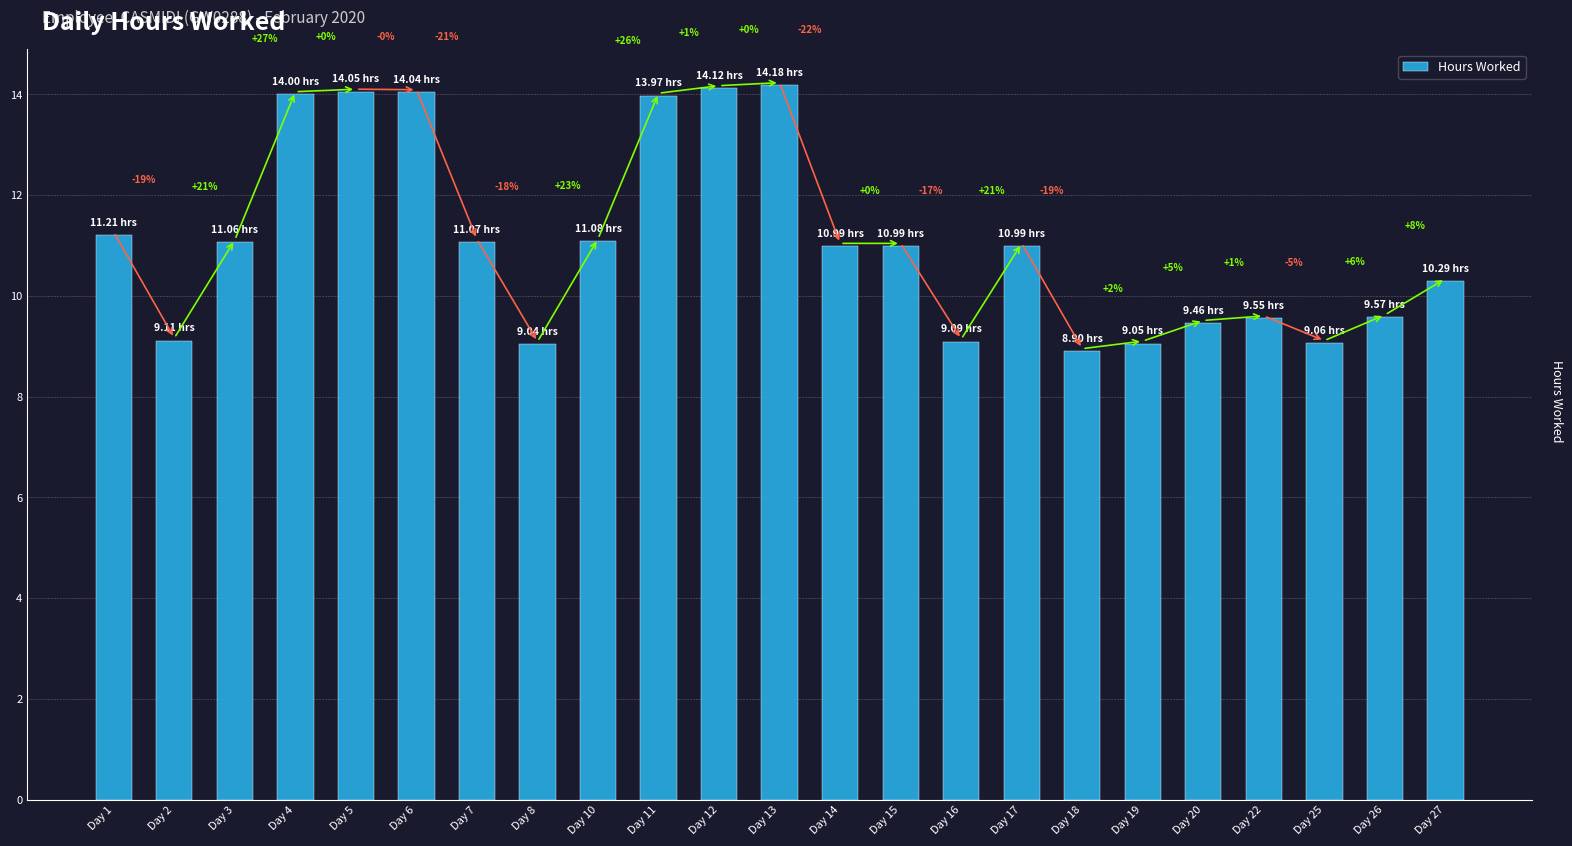

Reading left to right, list all the values displayed in this chart.

11.2	9.1	11.1	14.0	14.1	14.0	11.1	9.0	11.1	14.0	14.1	14.2	11.0	11.0	9.1	11.0	8.9	9.1	9.5	9.6	9.1	9.6	10.3